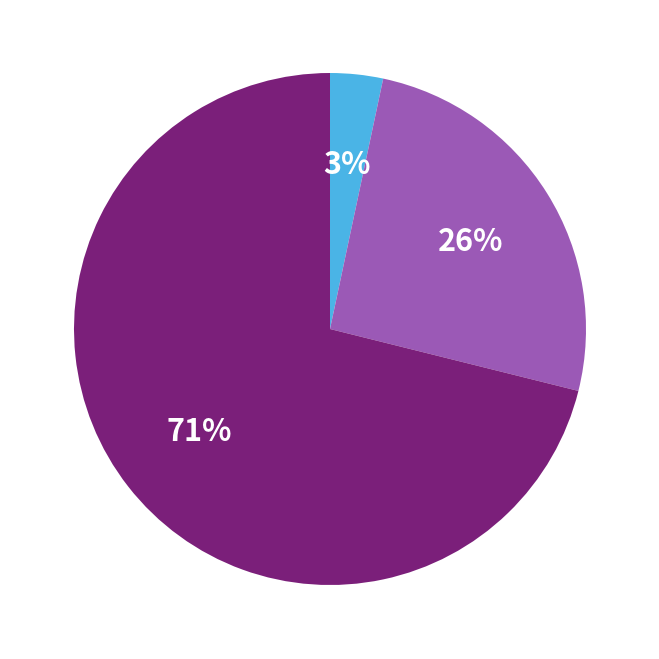

Count the number of slices in the pie.

3